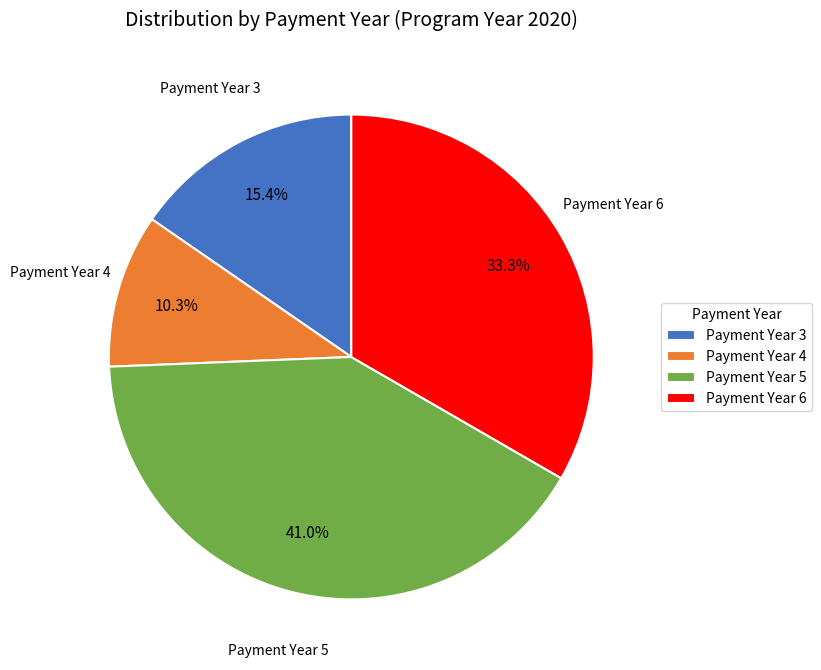

What is the total percentage of Payment Year 6 and Payment Year 3?

48.7%